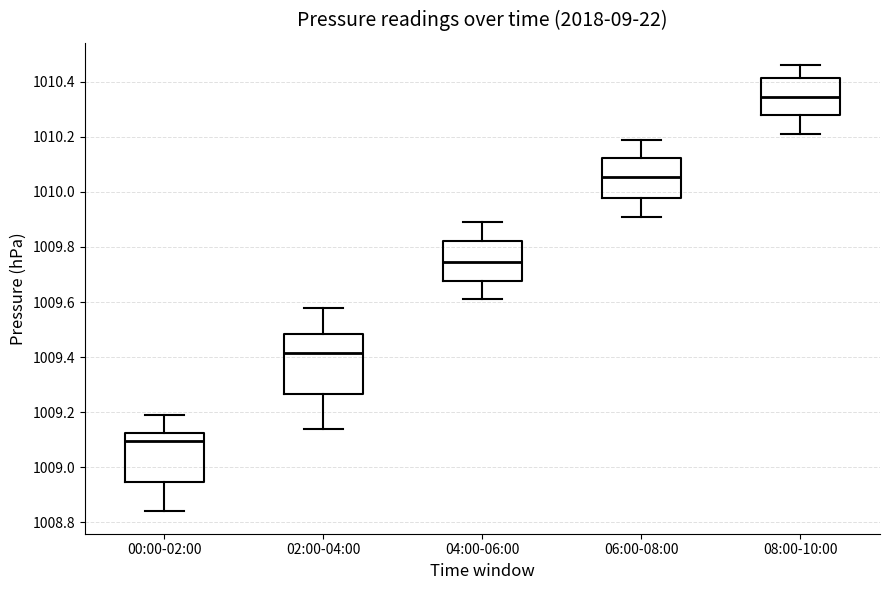

Which box is the tallest, from its lower edge to its upper edge?

02:00-04:00